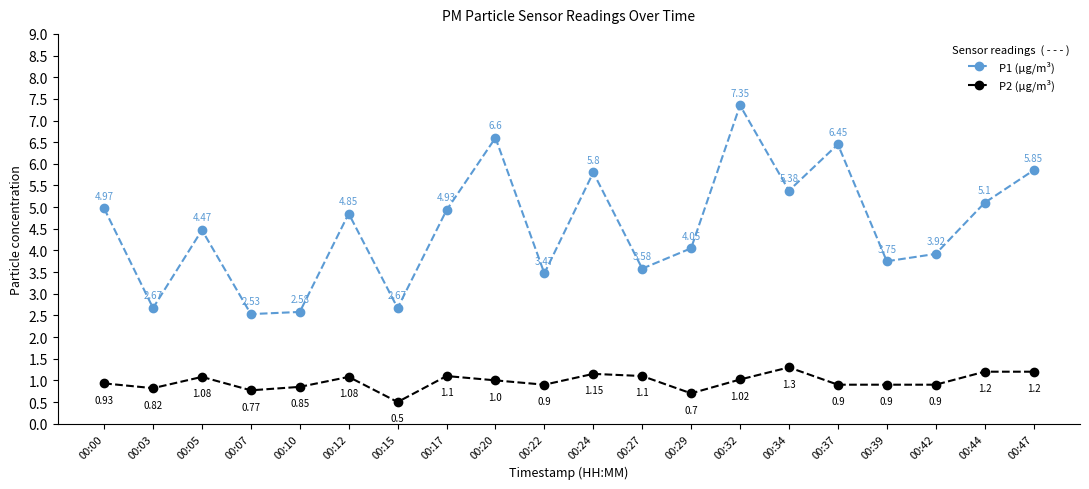

Does the chart display data point markers on the line(s)?

Yes